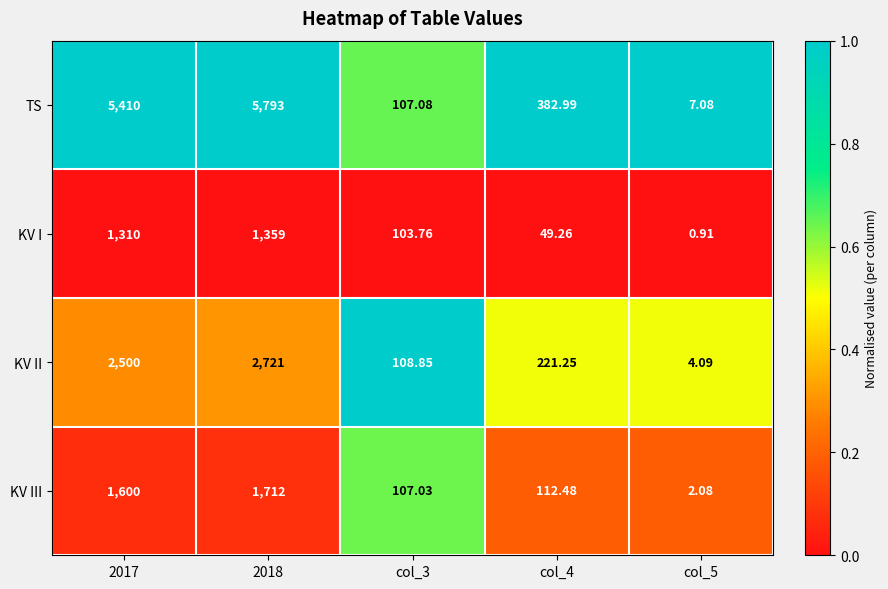

Which series has the widest spread of values?

TS